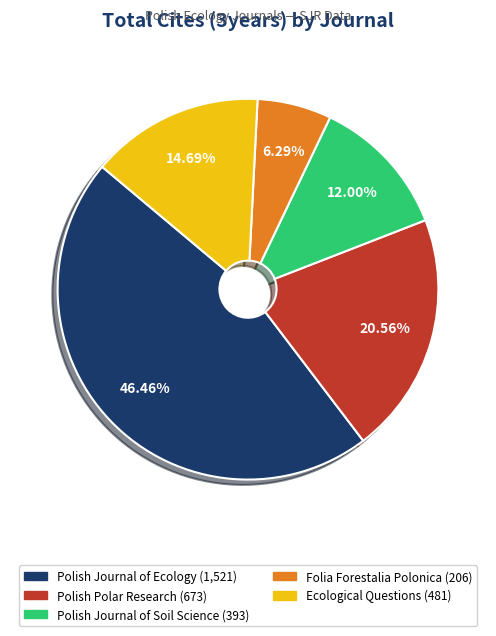

Is there any slice that represents more than half of the pie?

No